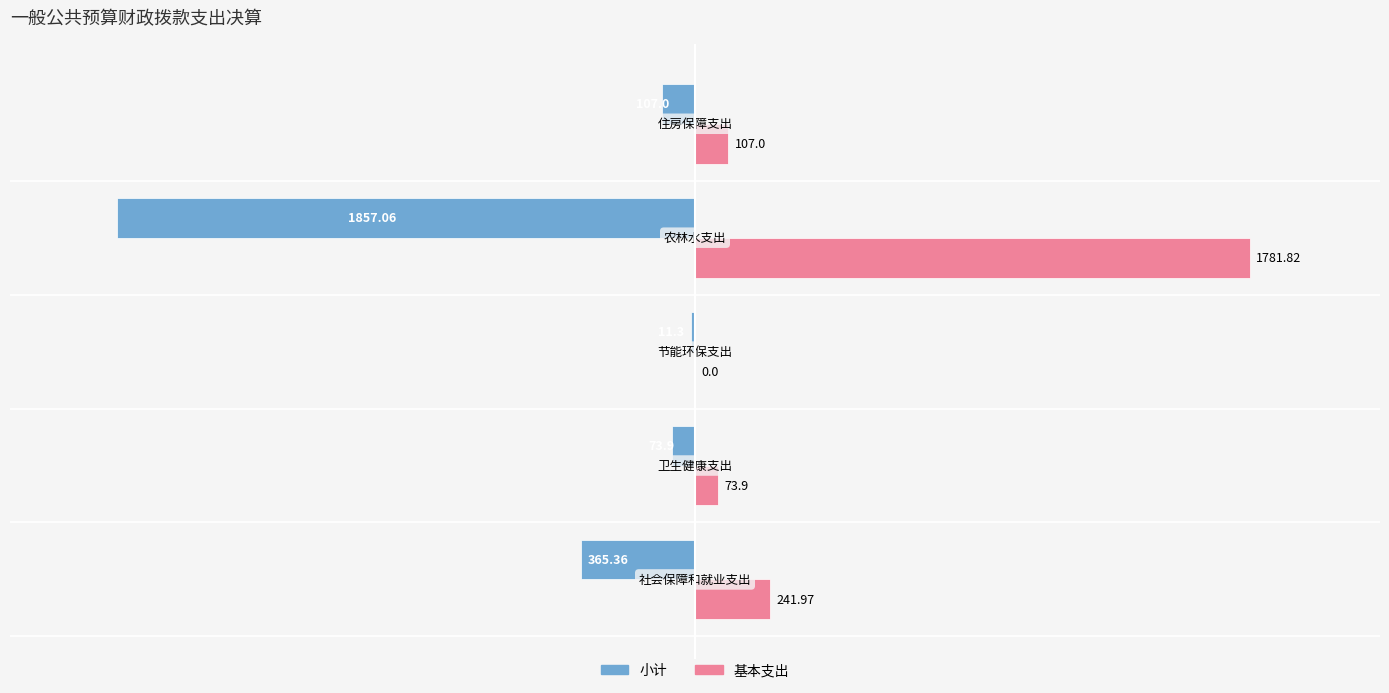

Which series has the largest total across all categories?

基本支出